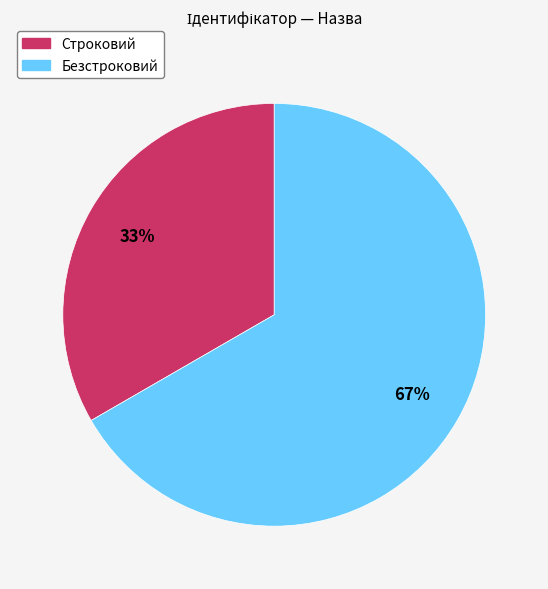

Which has a higher value, Строковий or Безстроковий?

Безстроковий